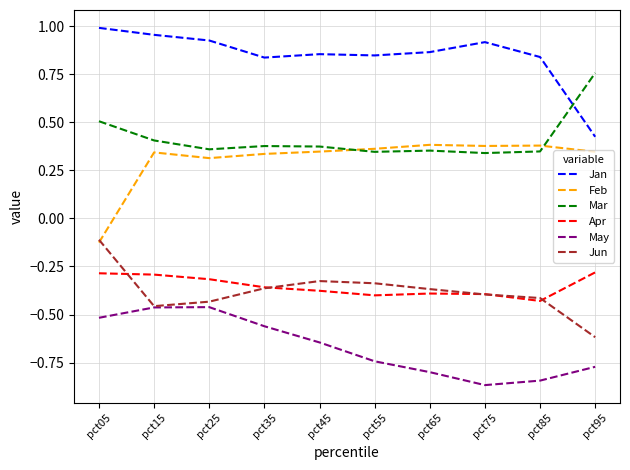

What are all the series names shown in the legend?

Jan, Feb, Mar, Apr, May, Jun